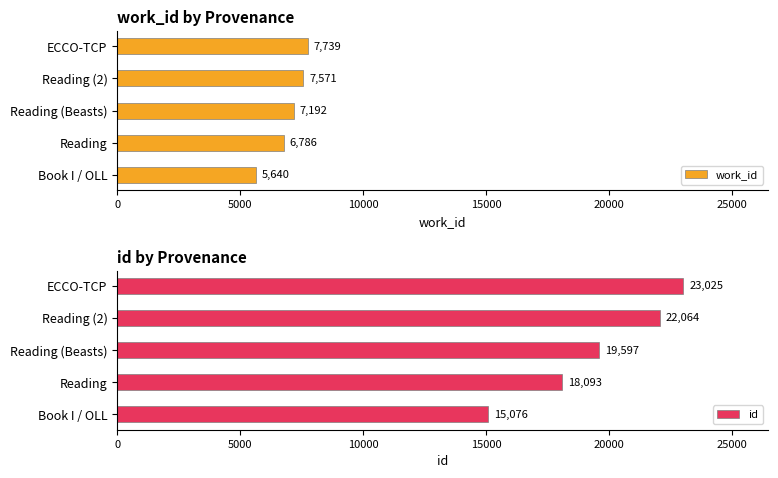

What is the minimum value shown in the chart?

5640